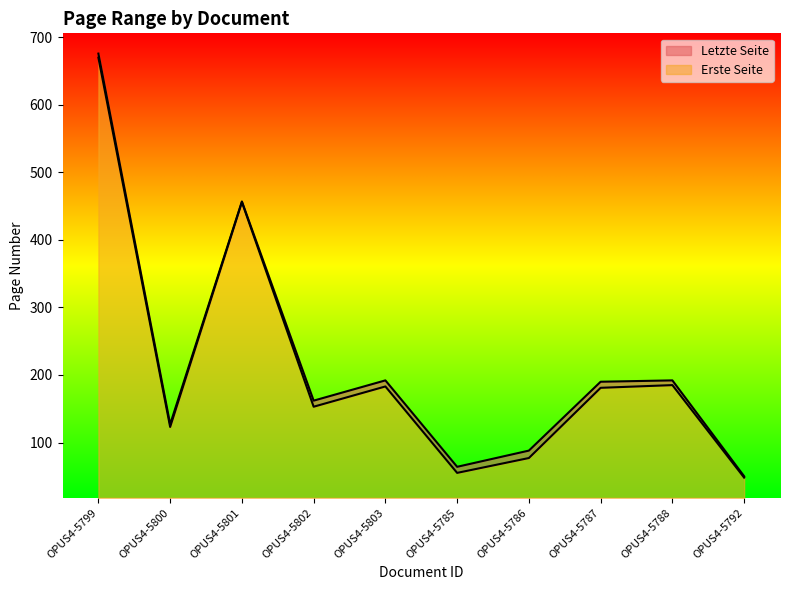

What is the value of the Erste Seite point at the 8th from the left?

181